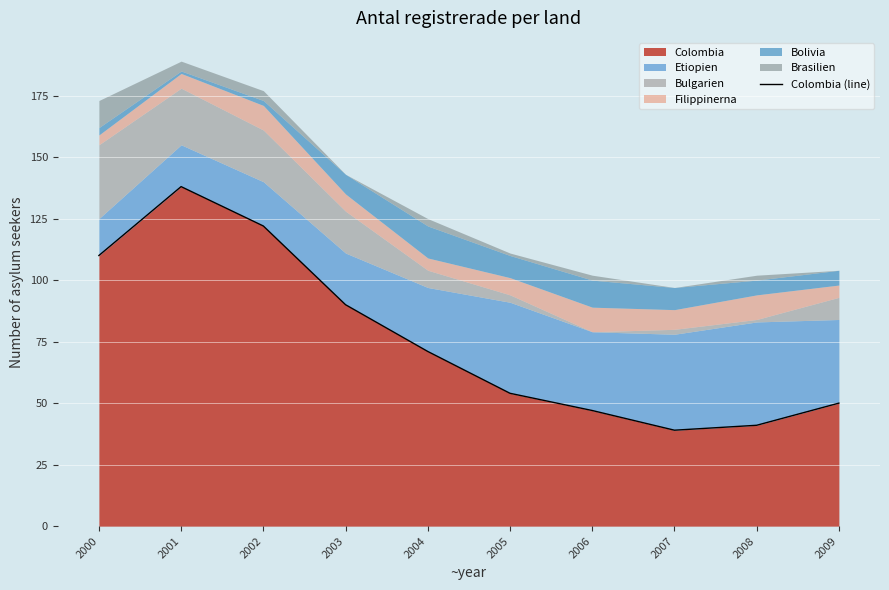

What is the difference between the maximum and second lowest values?

97